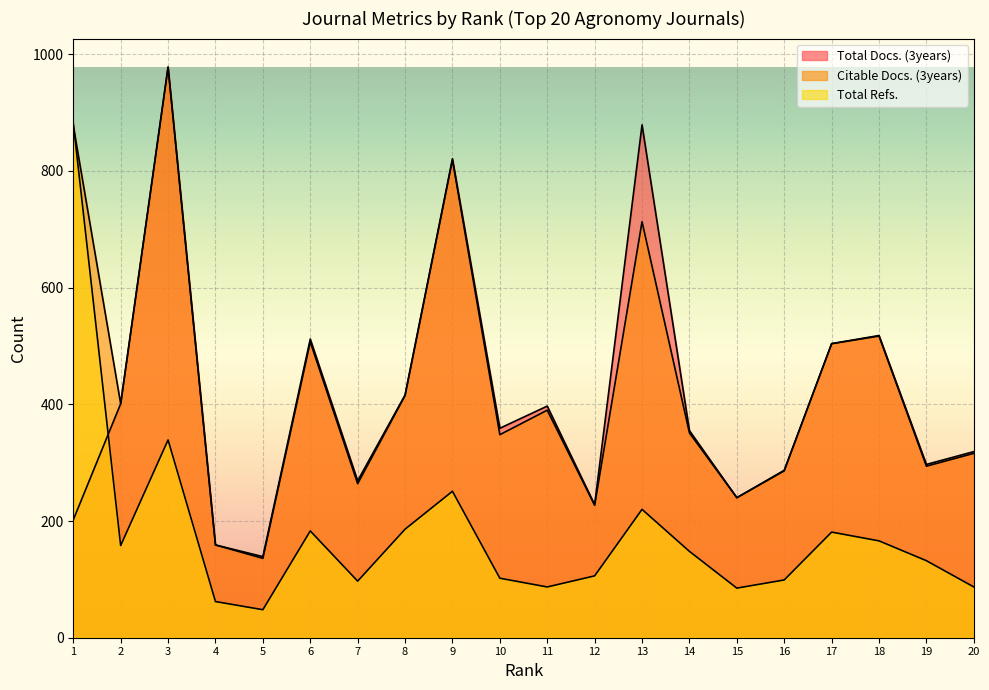

True or false: Total Docs. (3years) has more than 2 interior local peaks.

True